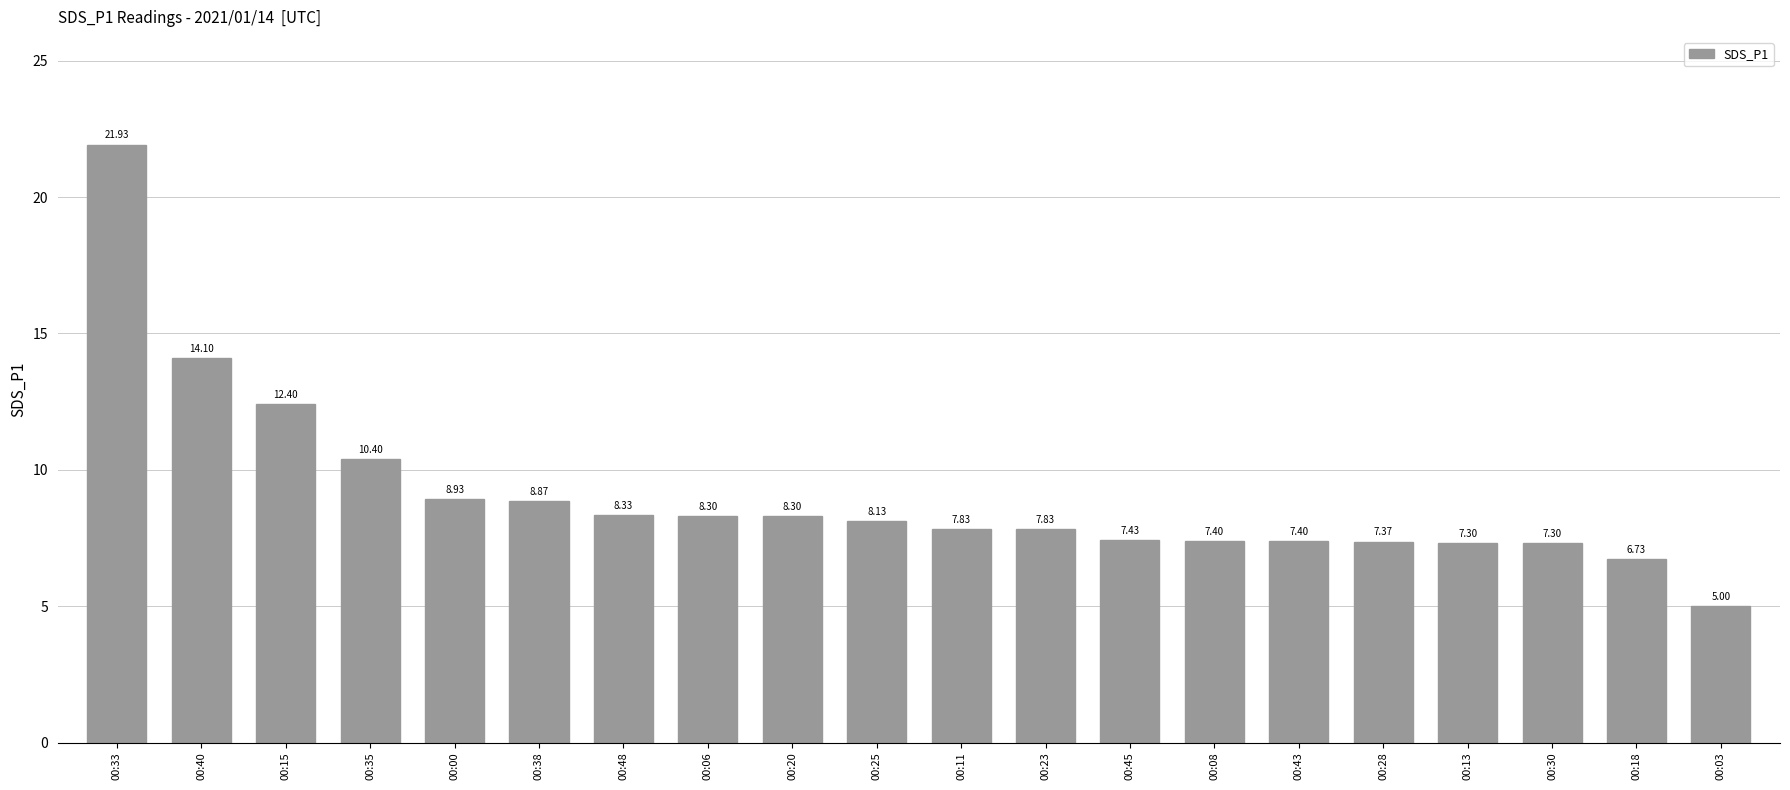

What value does the data have at 00:23?

7.8